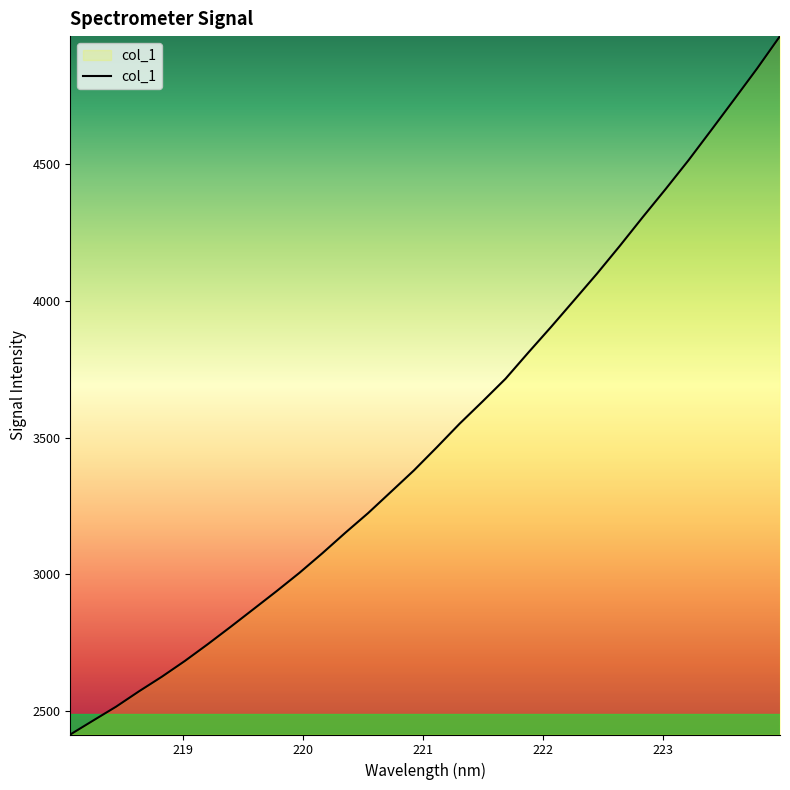

What is the greatest value displayed?

4965.8